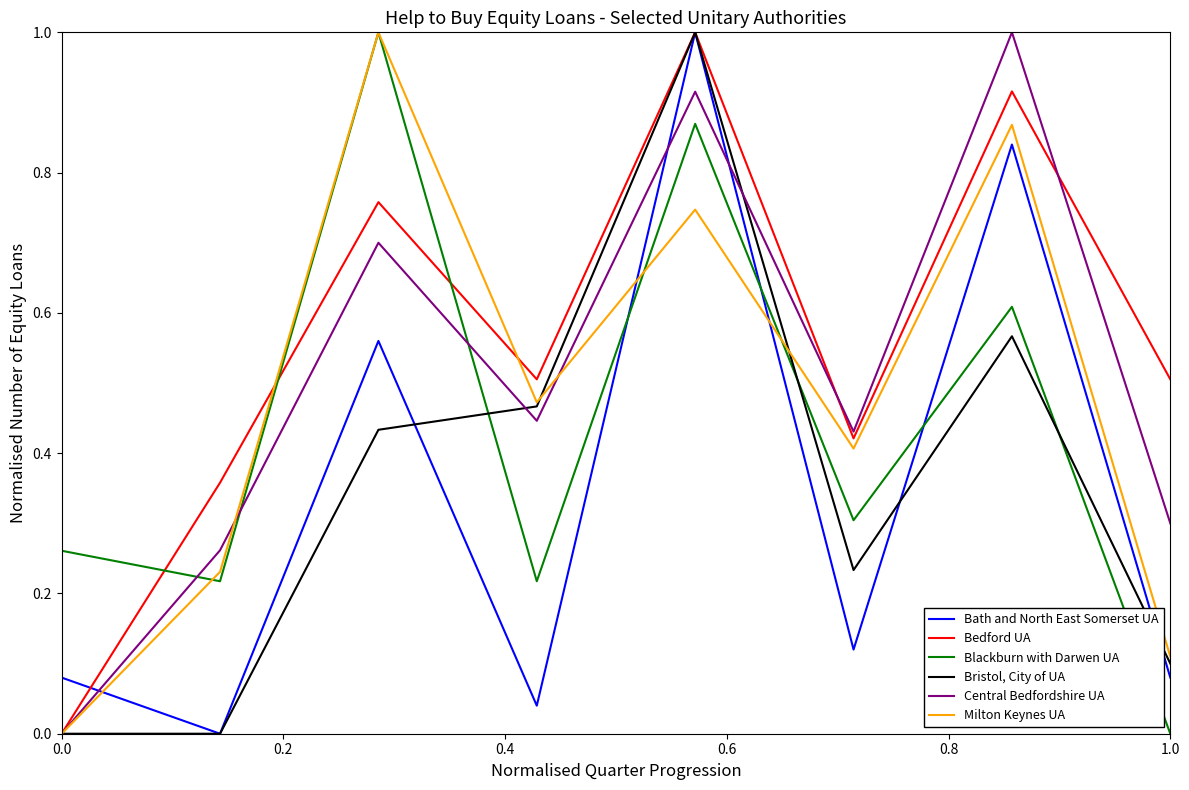

What is the greatest value displayed?

1.0